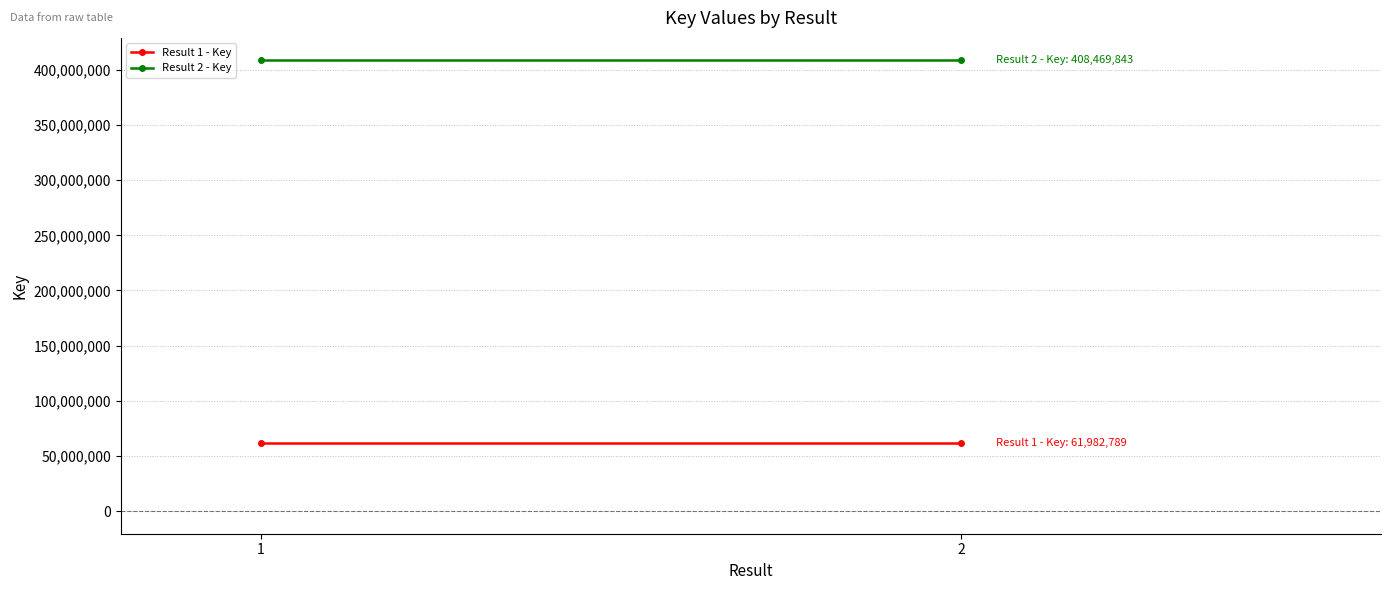

Is this an area chart (filled region under the line)?

No